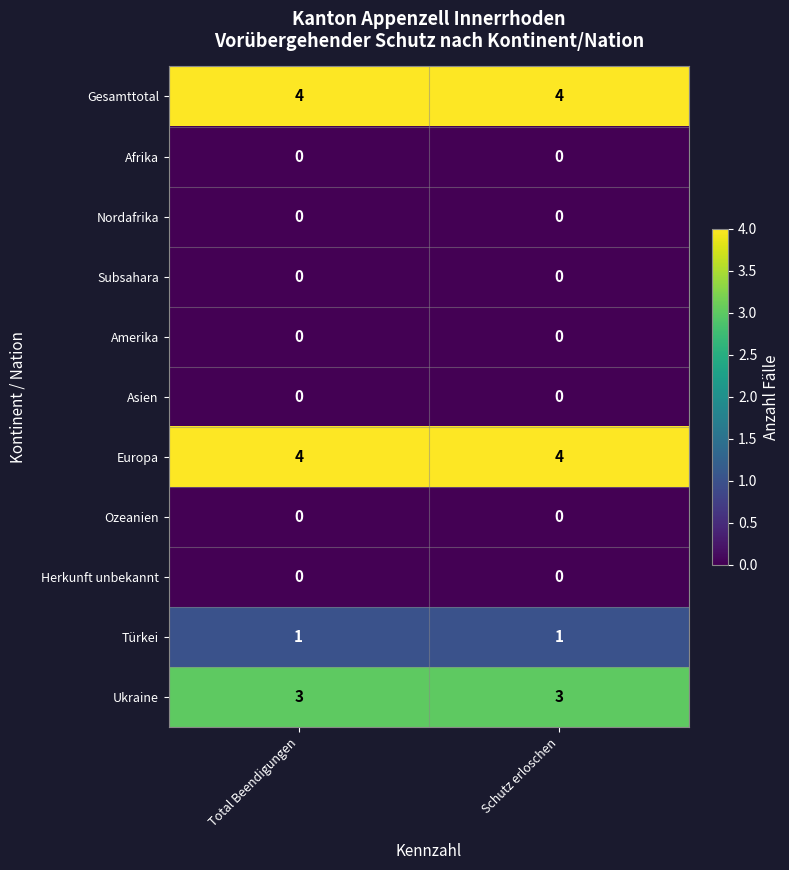

At how many categories does at least one series exceed 3?

2